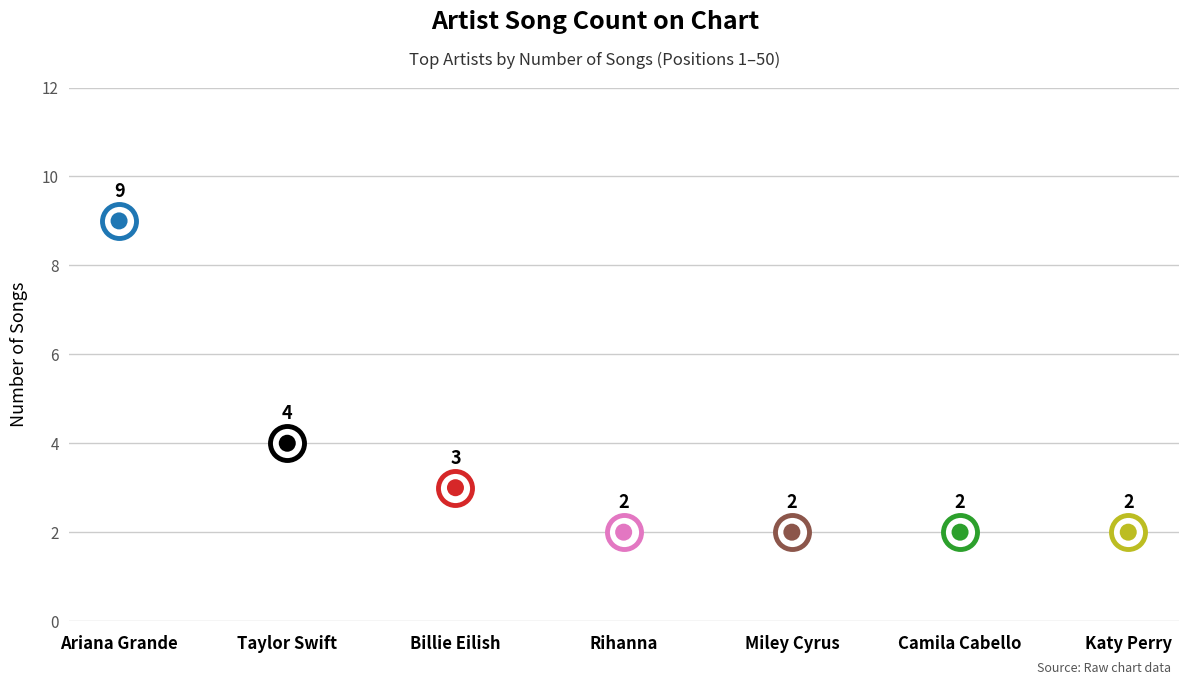

Between Miley Cyrus and Rihanna, which is larger?

Miley Cyrus